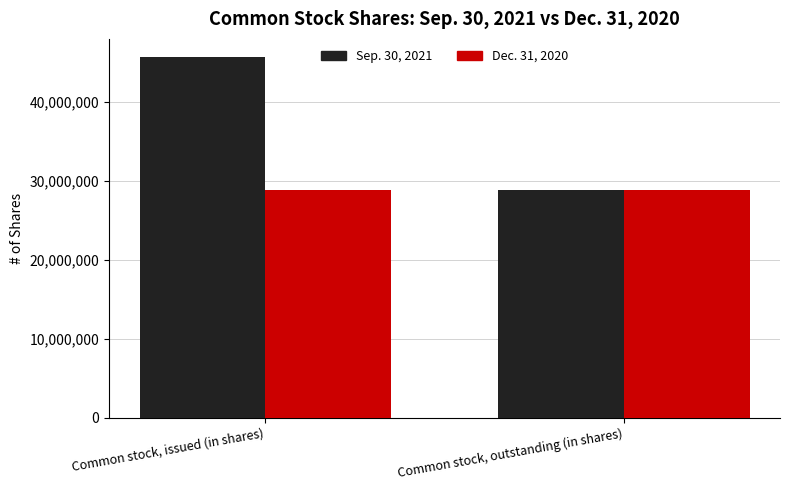

What is the difference between the Sep. 30, 2021 values at Common stock, outstanding (in shares) and Common stock, issued (in shares)?

16823591